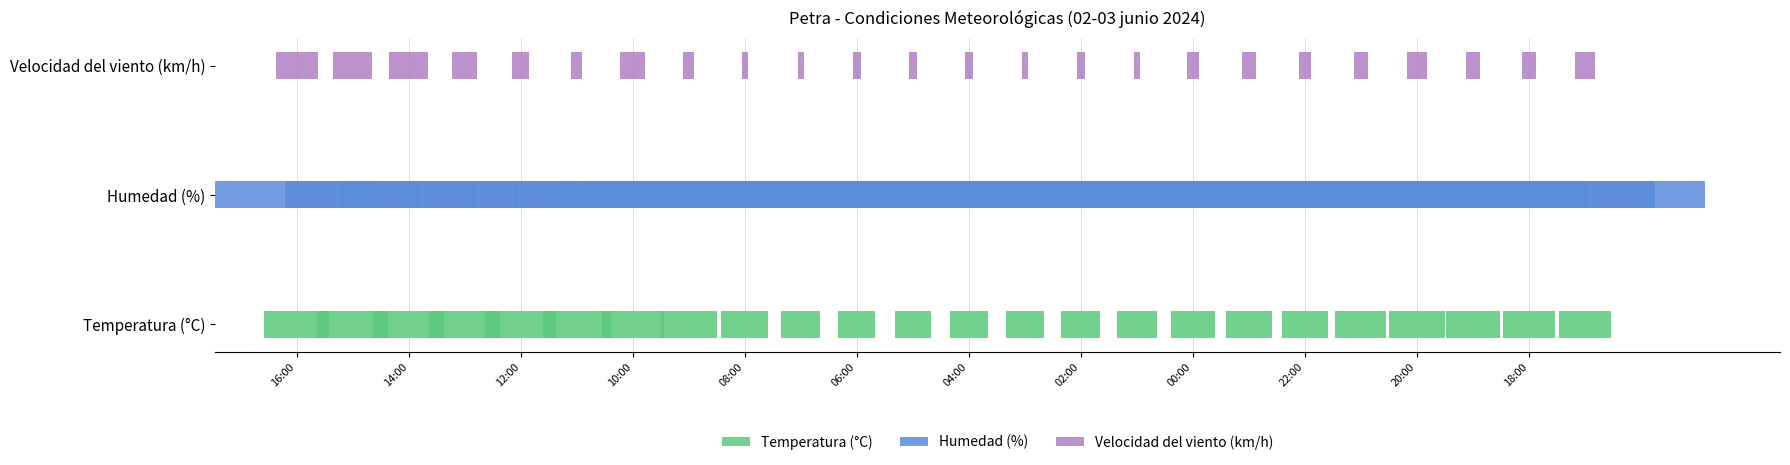

Which series has the largest total across all categories?

Humedad (%)